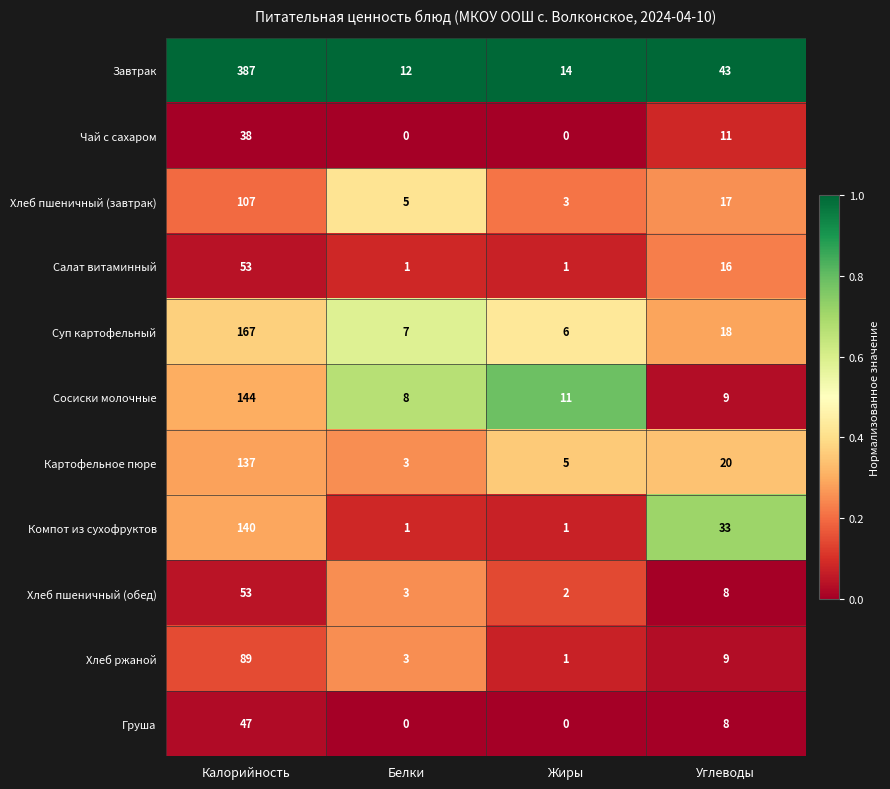

What is the total value across all series at Углеводы?

192